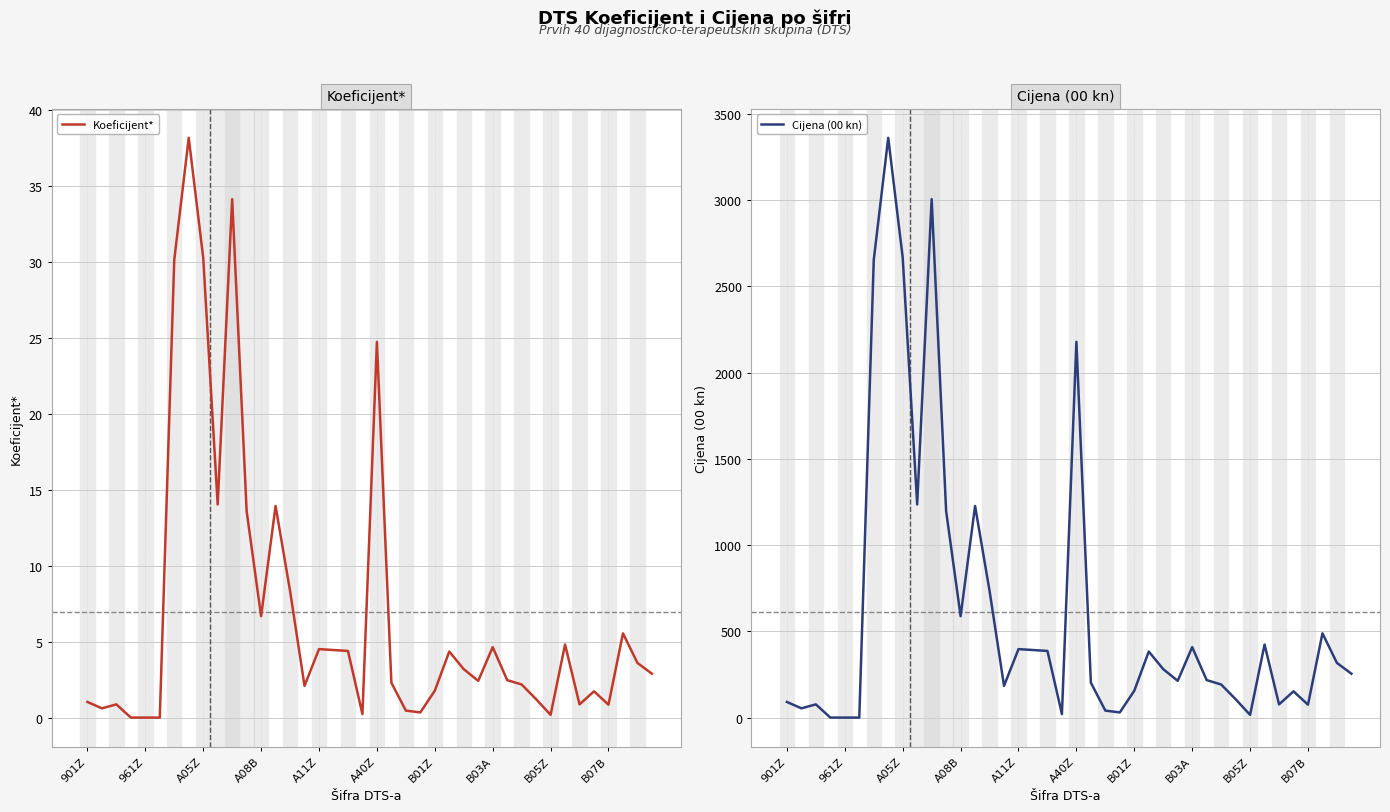

True or false: Cijena (00 kn) and Koeficijent* intersect in this chart.

False